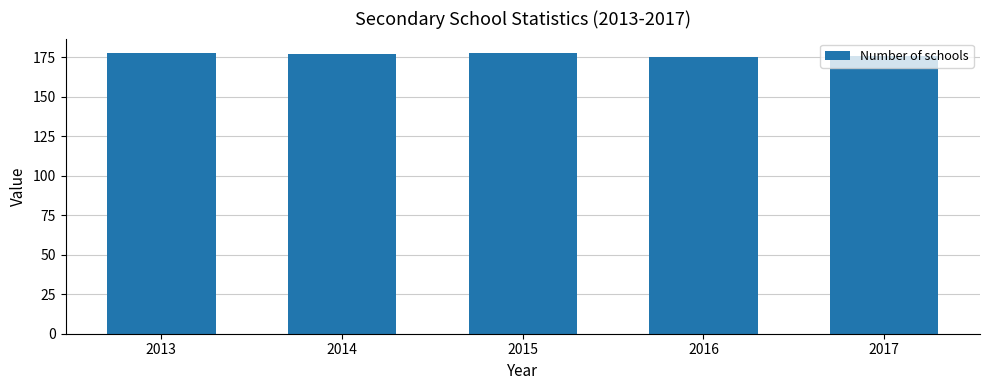

At which label does the data first exceed 177?

2013